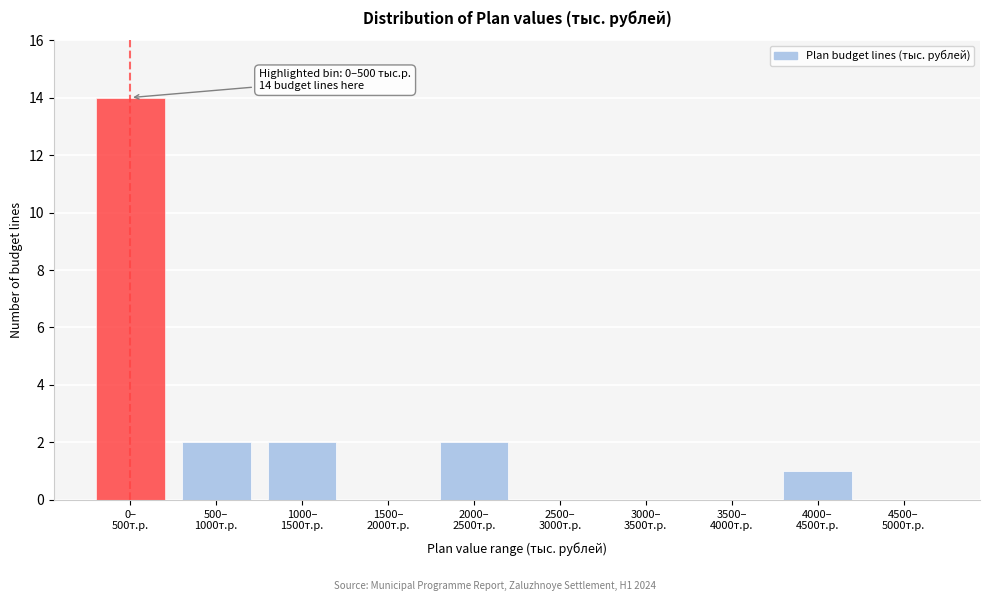

What is the sum of all values?

21